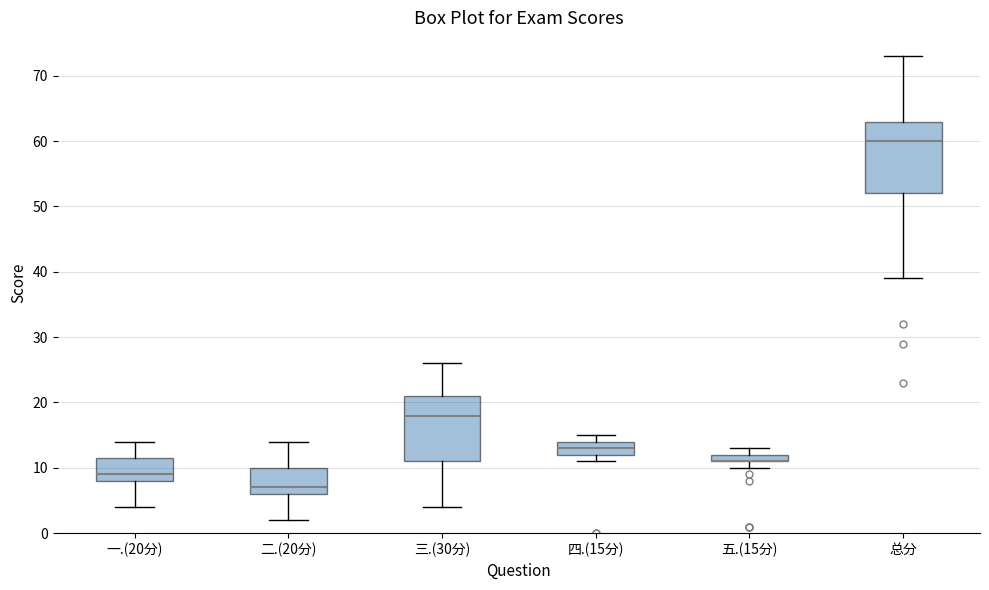

Comparing the boxes themselves (not the whiskers), which one is the tallest?

总分